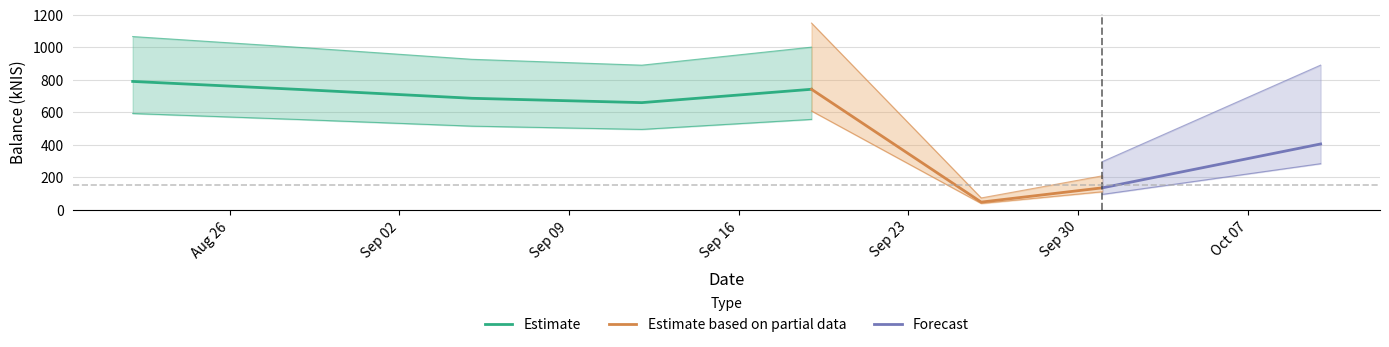

Rank the categories by value from lowest to highest.

2024-09-26, 2024-10-01, 2024-10-10, 2024-09-12, 2024-09-05, 2024-08-29, 2024-09-19, 2024-08-22